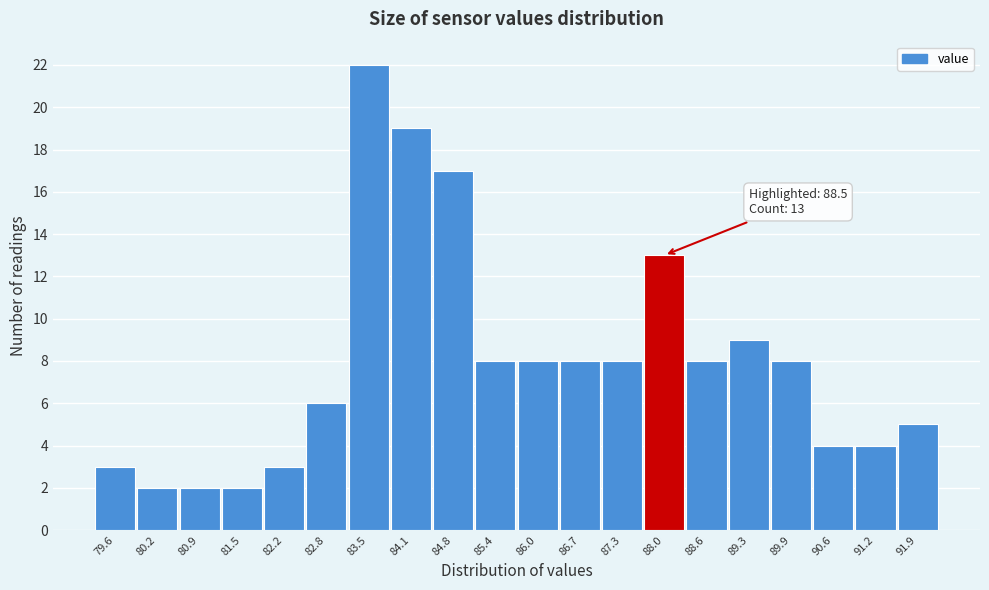

Reading left to right, transcribe all the data shown in this chart.

3	2	2	2	3	6	22	19	17	8	8	8	8	13	8	9	8	4	4	5